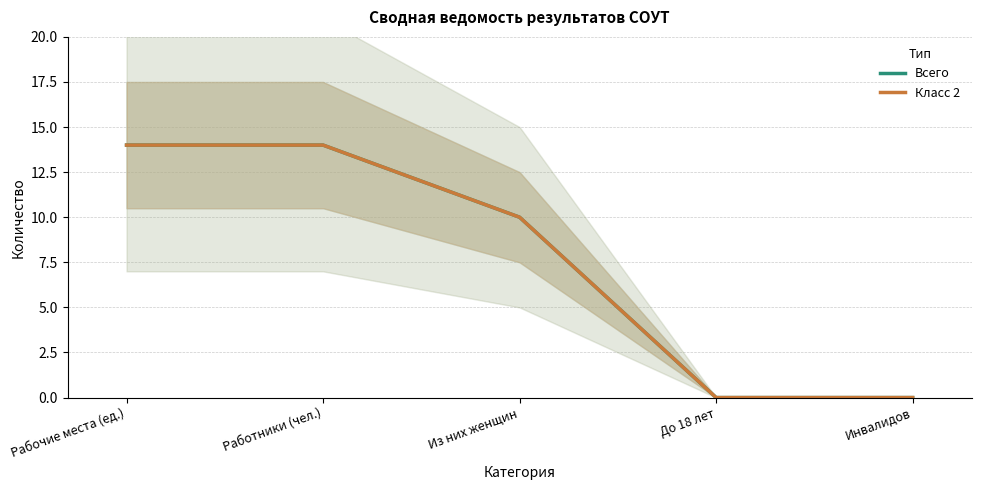

Is the value of Класс 2 at Из них женщин greater than the value of Всего at Рабочие места (ед.)?

No